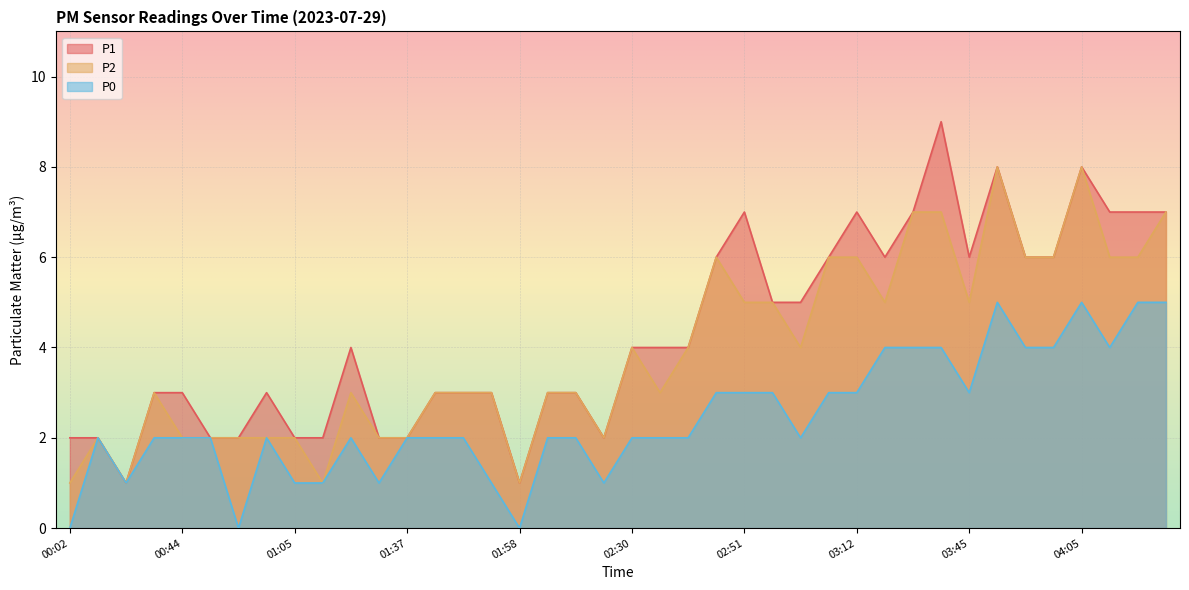

How many interior local peaks does the P2 series have?

7